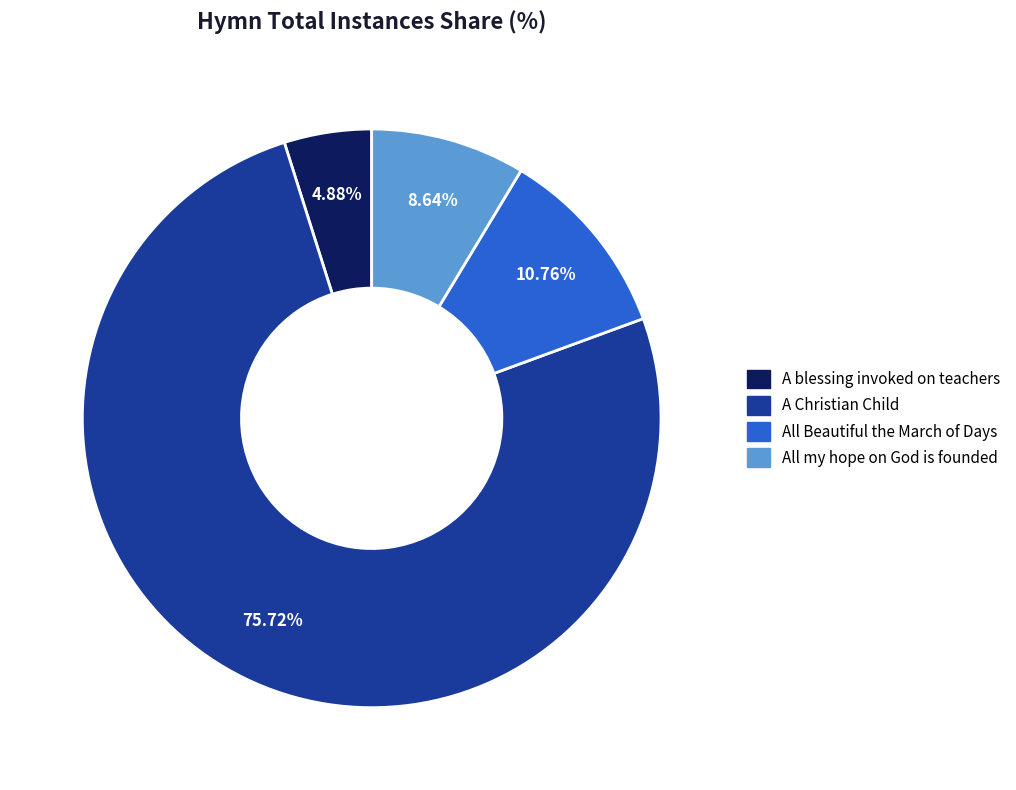

Do All my hope on God is founded and A blessing invoked on teachers together represent more than half of the pie?

No